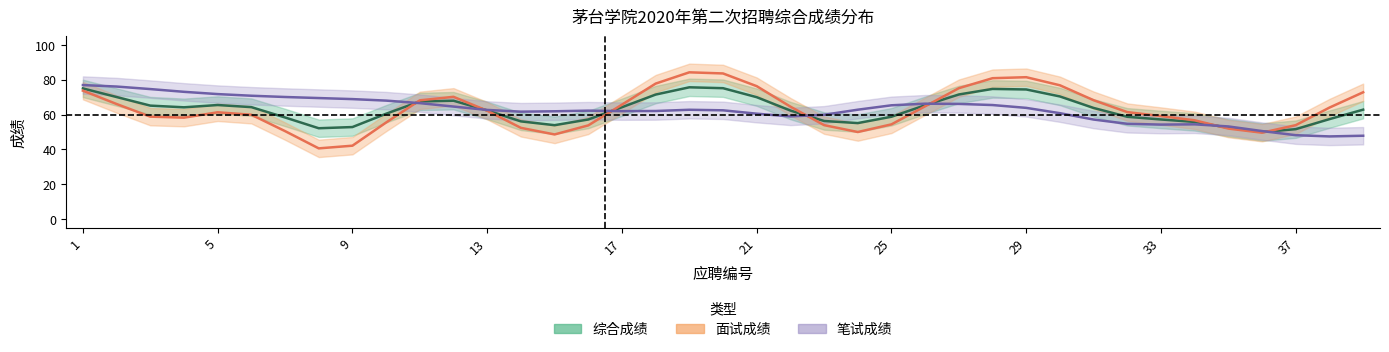

What are all the series names shown in the legend?

综合成绩, 面试成绩, 笔试成绩